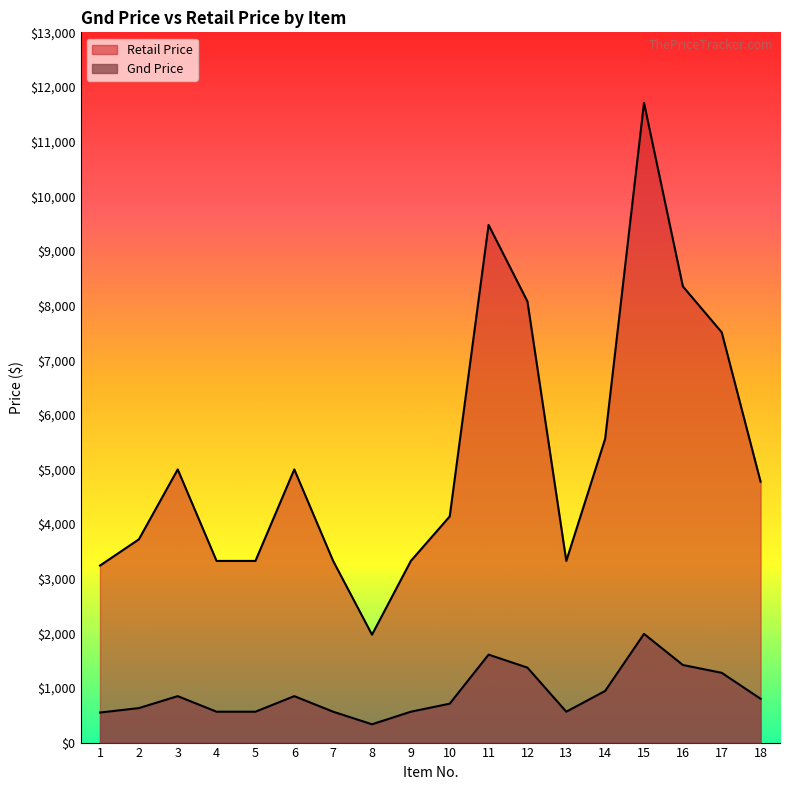

List the series in order of their peak value, highest first.

Retail Price, Gnd Price